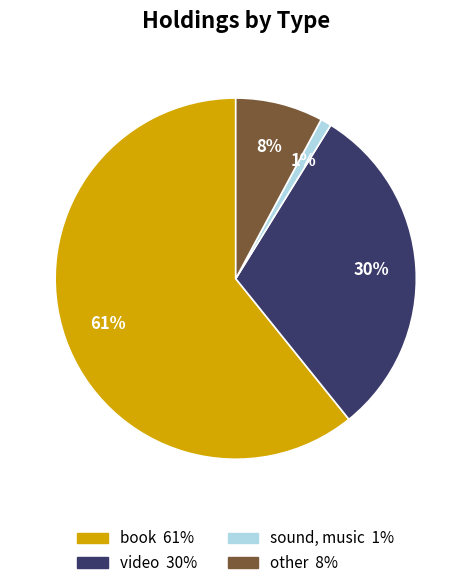

To the nearest percent, what is the combined percentage of book and video?

91%